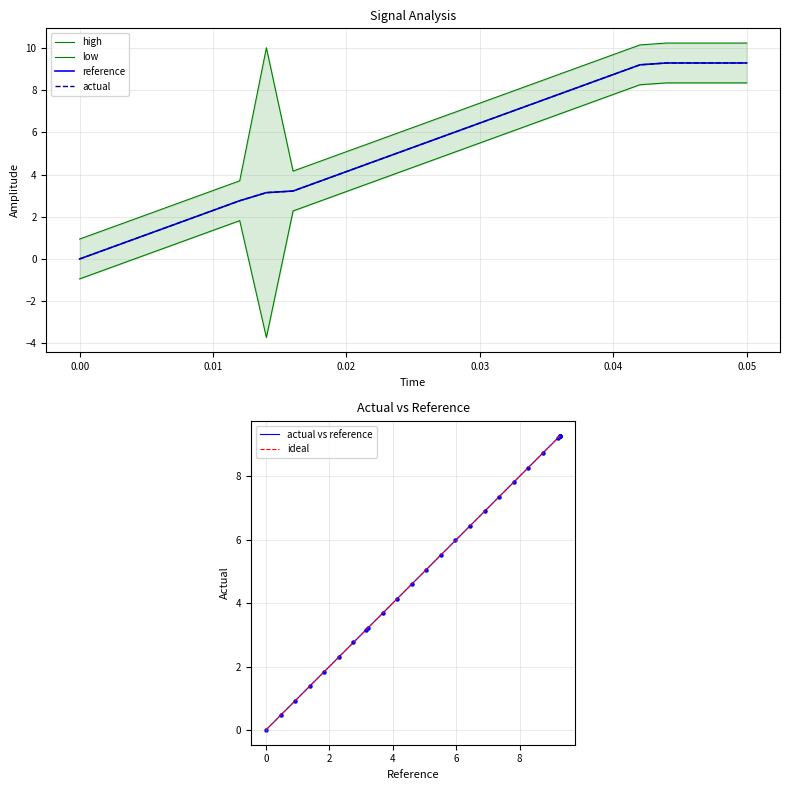

What is the total value across all series at 0.05?

37.1